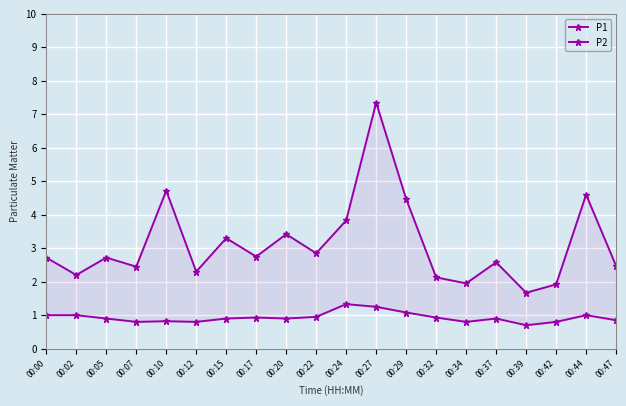

Does the chart display data point markers on the line(s)?

Yes